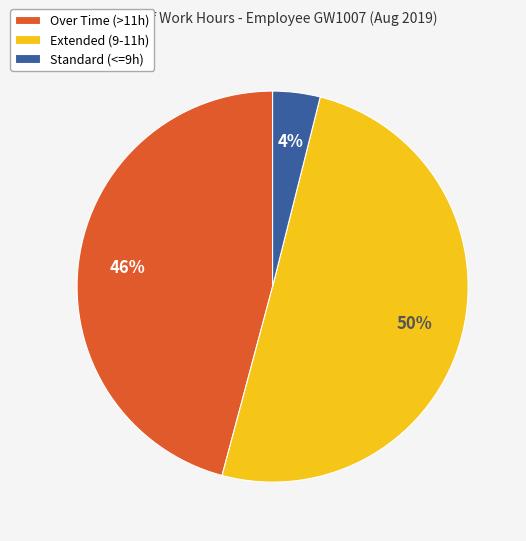

Which slice is the largest?

Extended (9-11h)